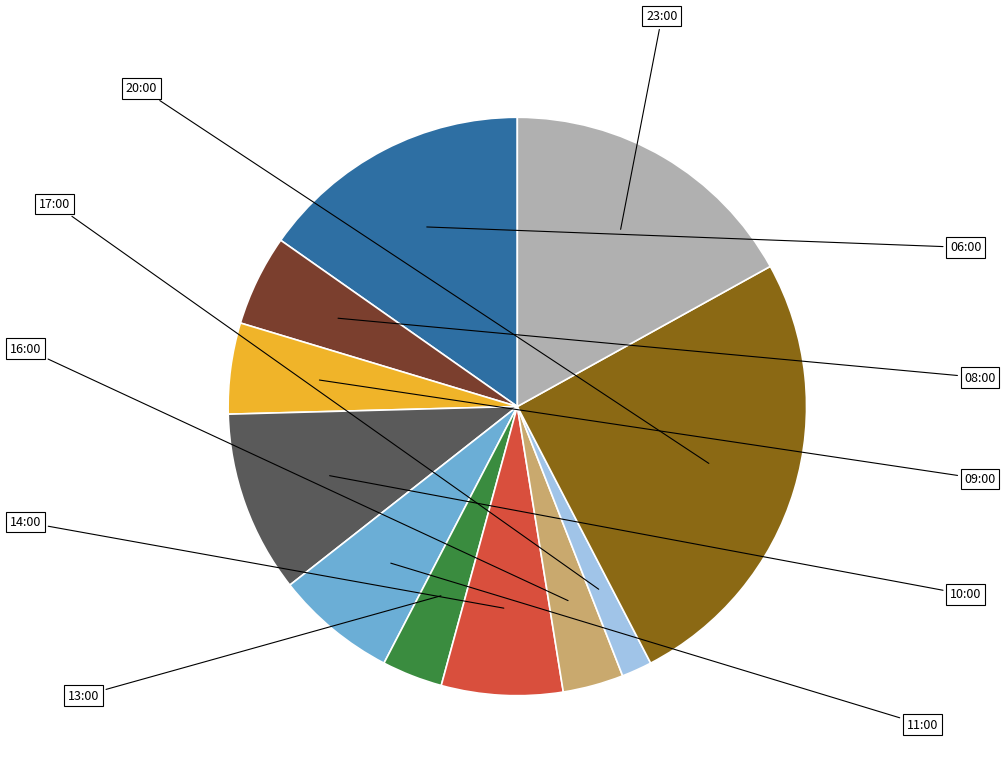

The 13:00 slice represents 1% of the pie. True or false?

False